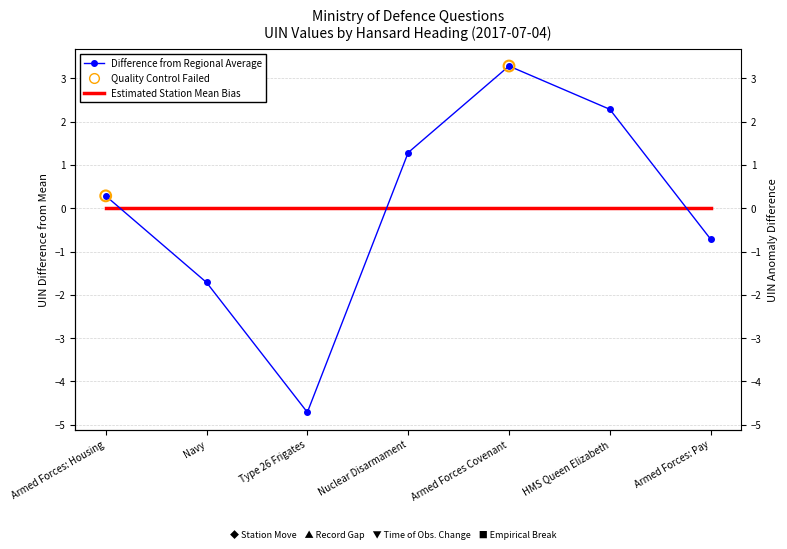

Between Armed Forces Covenant and Armed Forces: Pay, which is larger?

Armed Forces Covenant